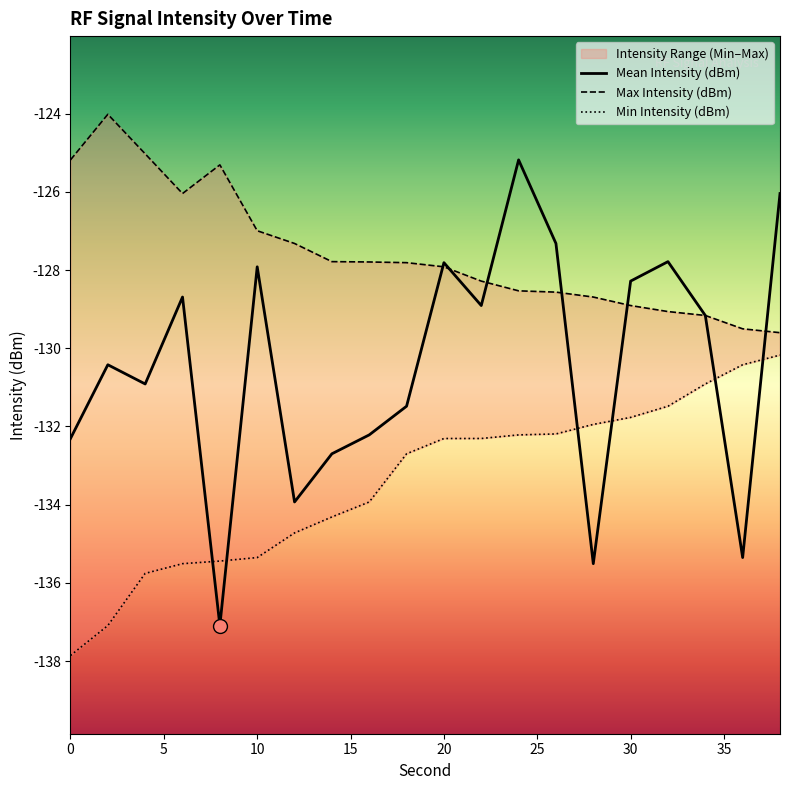

How many interior local peaks does the Mean Intensity (dBm) series have?

6